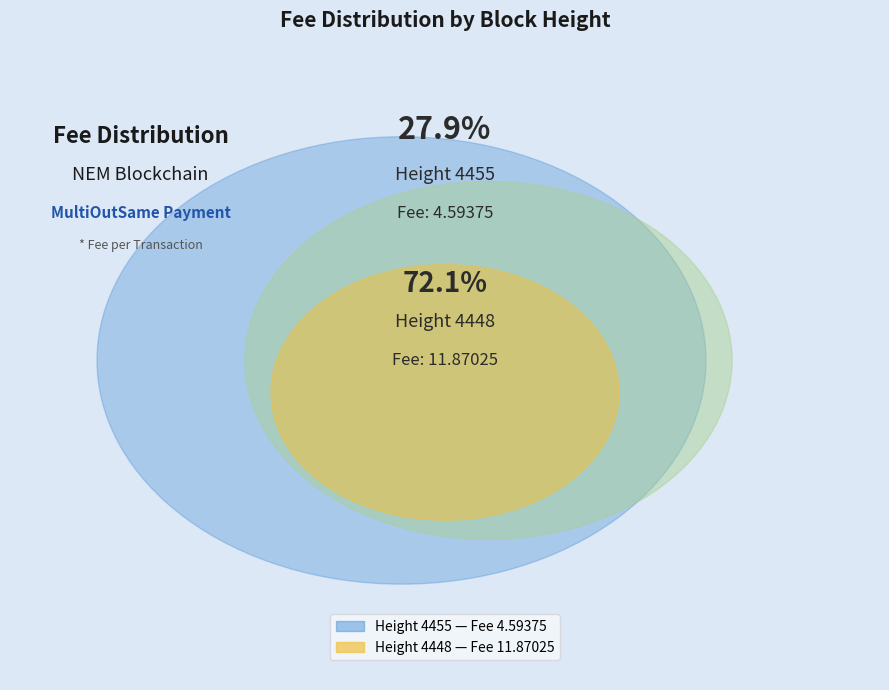

To the nearest percent, what is the difference between the largest and smallest slice percentages?

44%